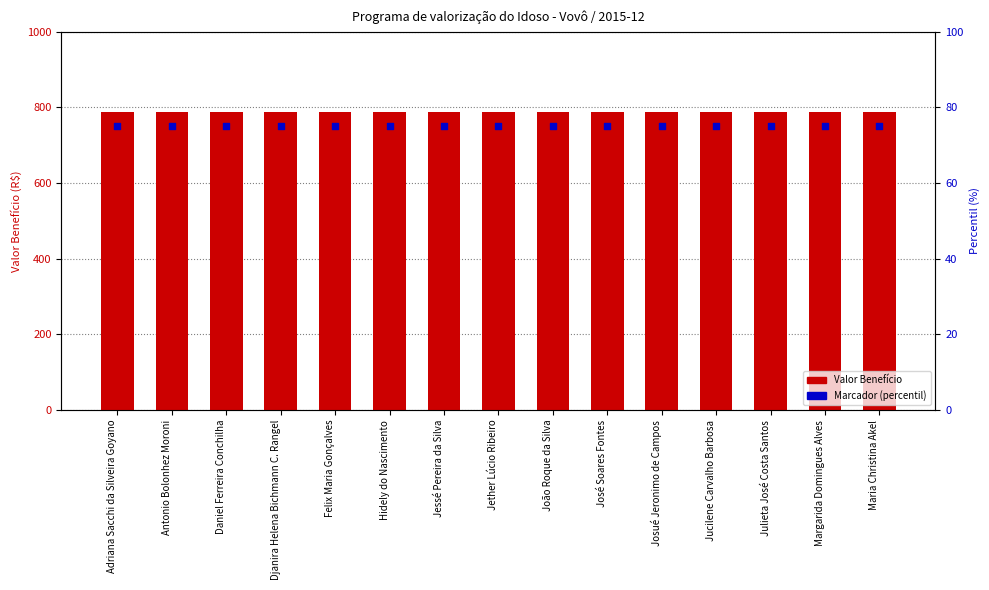

Is the value of Valor Benefício at Hidely do Nascimento greater than the value of Marcador (percentil) at João Roque da Silva?

Yes